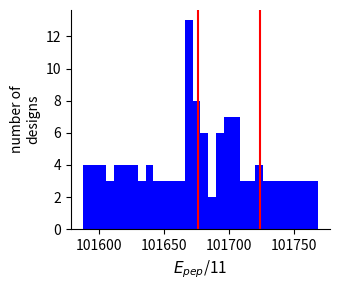

Around what value on the x-axis is the tallest bar? Give the approximate position of its centre, as read against the axis.

101670